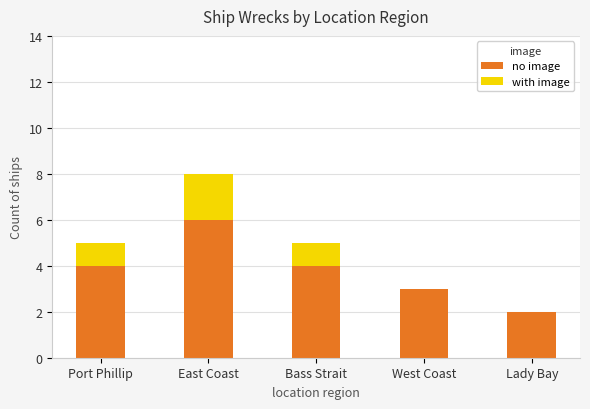

At which category is the sum across all series the highest?

East Coast